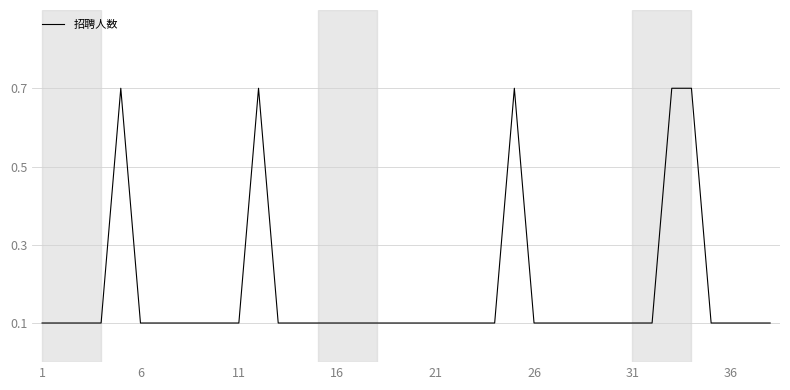

What is the greatest value displayed?

0.7